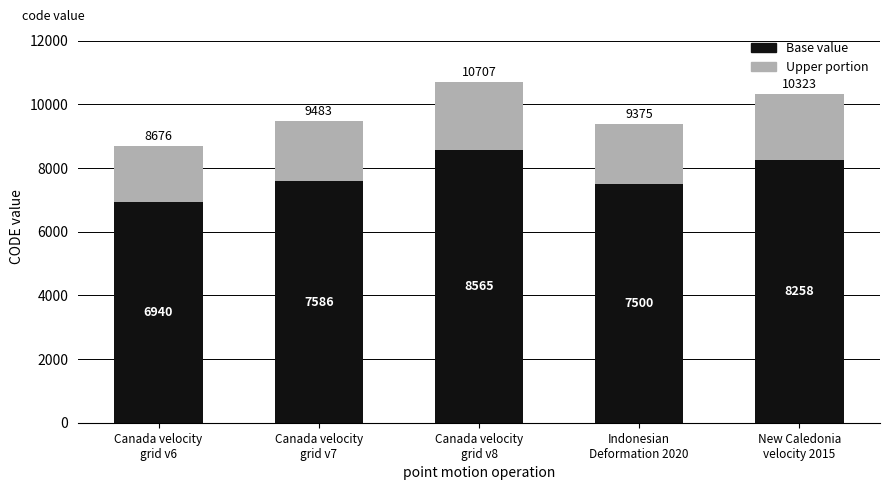

How many bars are there in total?

5